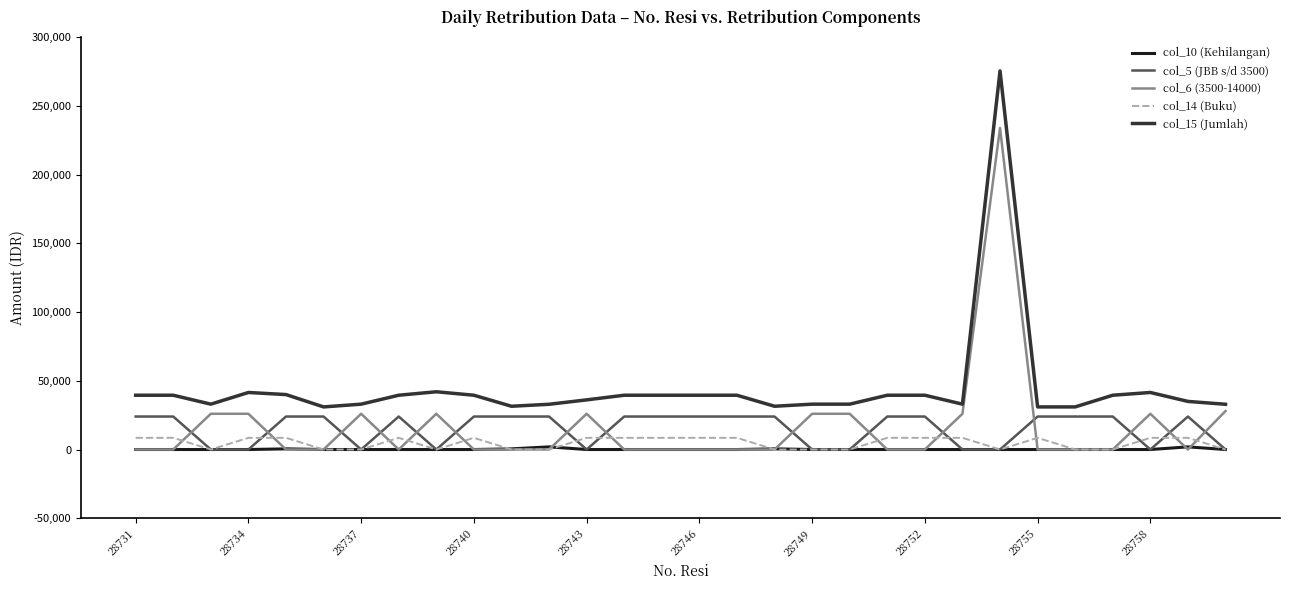

True or false: col_14 (Buku) and col_15 (Jumlah) cross at least once.

False